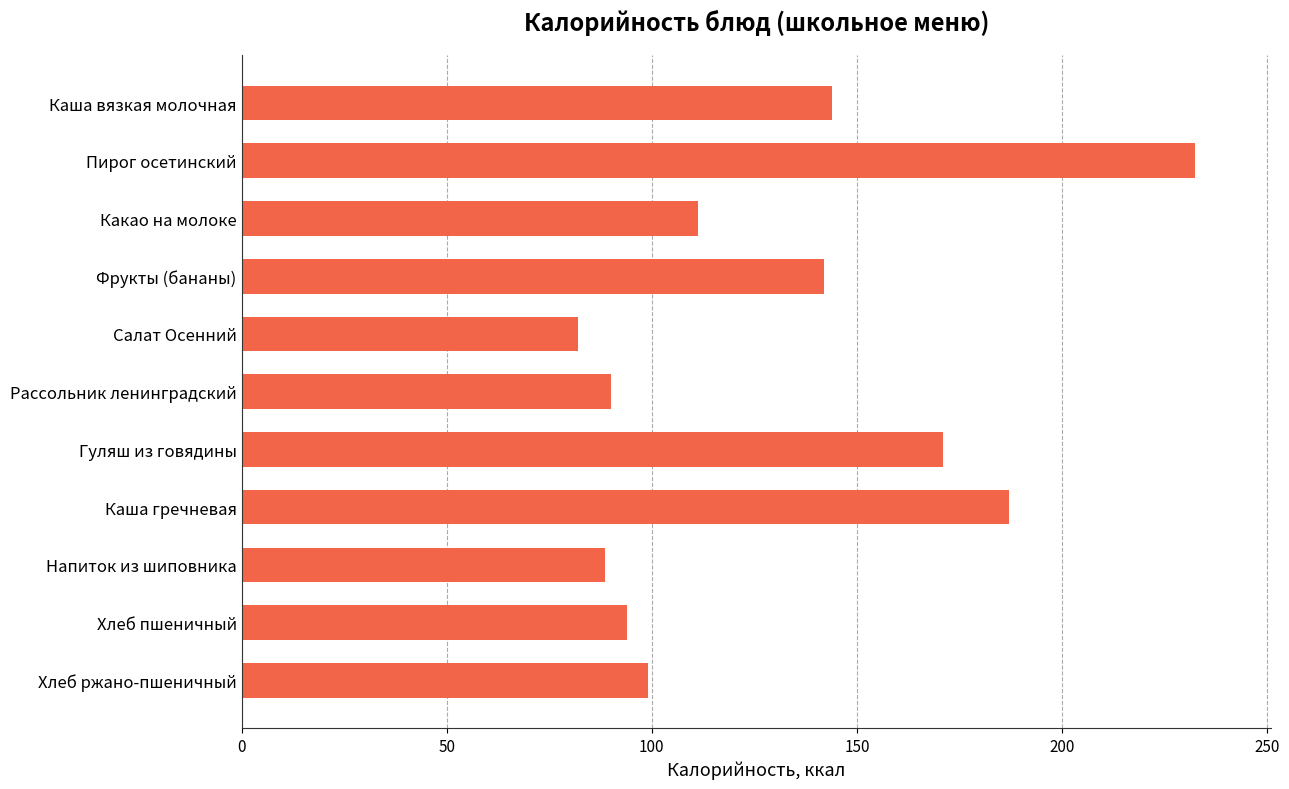

What is the change in value from Хлеб пшеничный to Напиток из шиповника?

-5.5